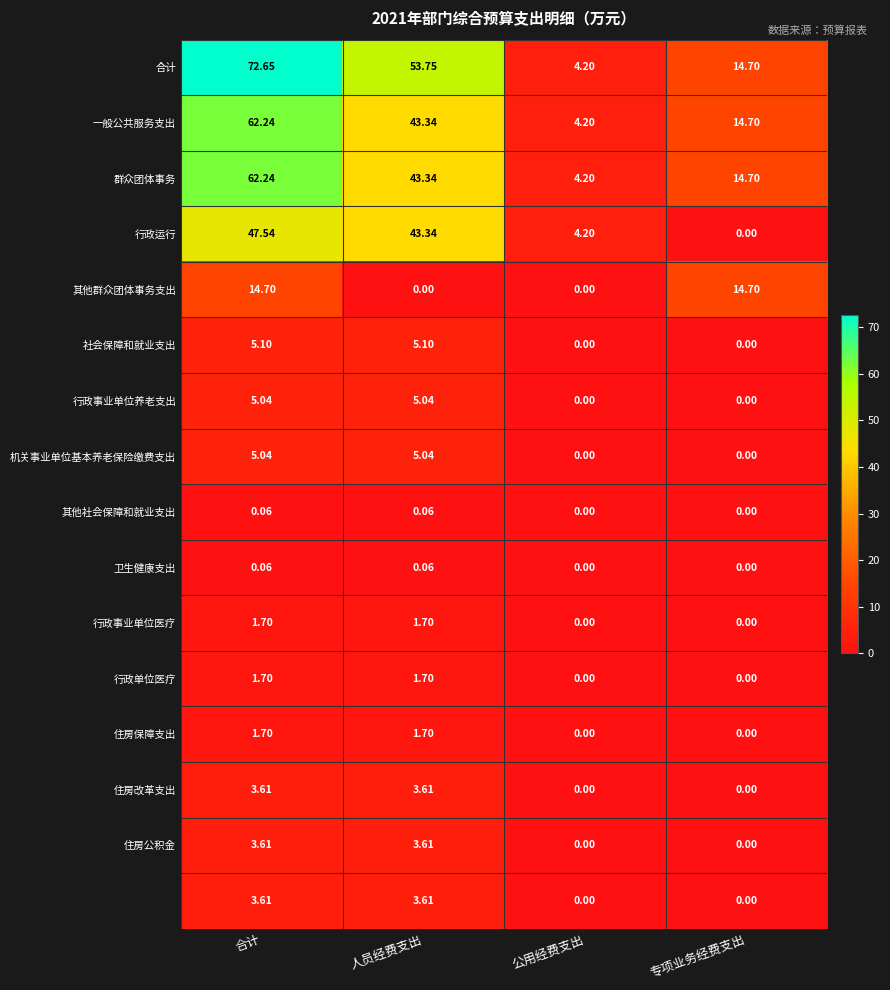

At which category does the chart reach its peak across all series?

合计